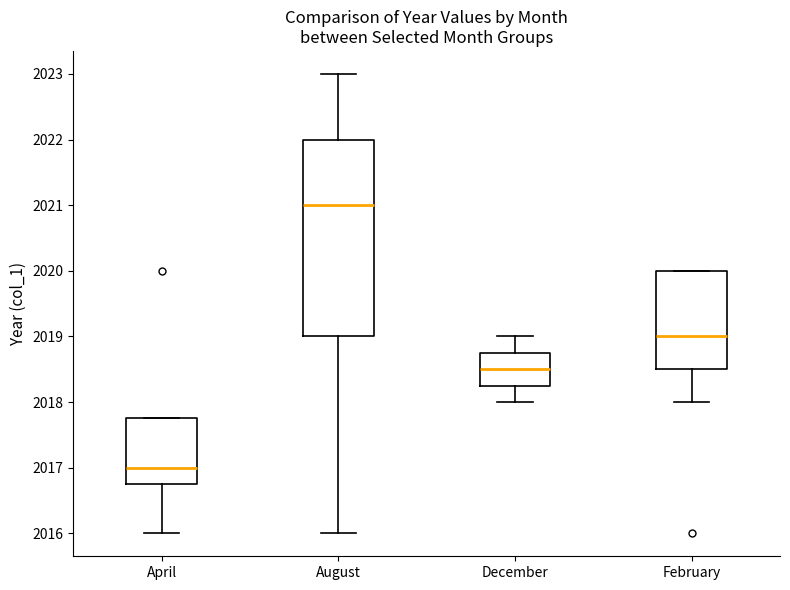

Reading left to right, read every box against the y-axis: the position of its median line, the range the box covers, and the ends of its whiskers. The values are not printed on the chart, so give them approximately, as read against the axis.

April: median 2017.0, box 2016.8 to 2017.8, whiskers 2016.0 to 2017.8
August: median 2021.0, box 2019.0 to 2022.0, whiskers 2016.0 to 2023.0
December: median 2018.5, box 2018.3 to 2018.8, whiskers 2018.0 to 2019.0
February: median 2019.0, box 2018.5 to 2020.0, whiskers 2018.0 to 2020.0